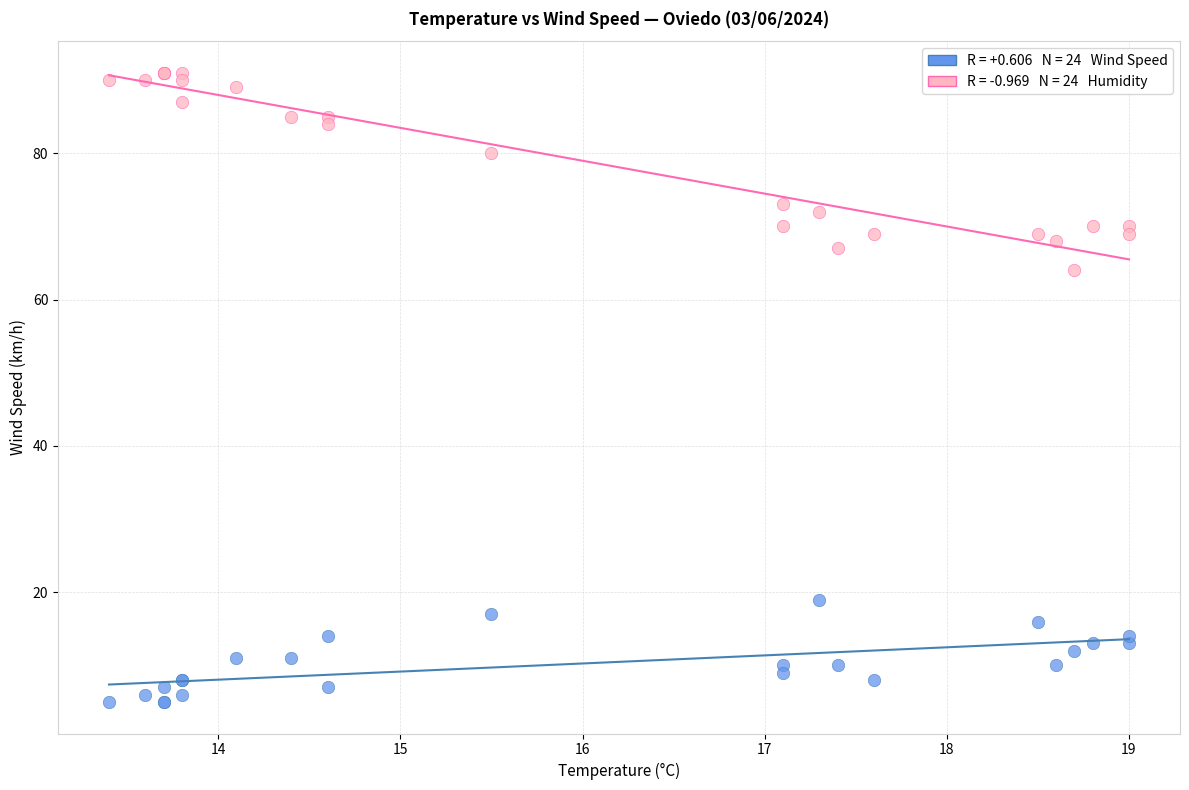

Across all series, what Y value is closest to 48?

64